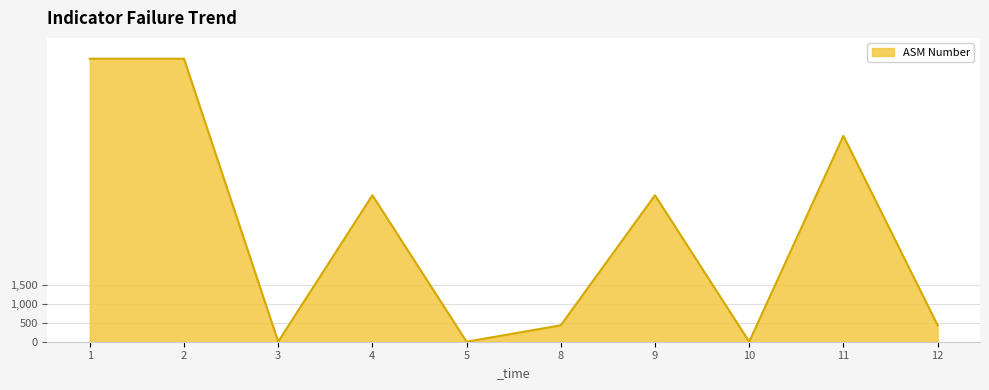

Reading left to right, extract all data points from this chart.

1=7452	2=7452	3=0	4=3856	5=0	8=432	9=3856	10=0	11=5421	12=432